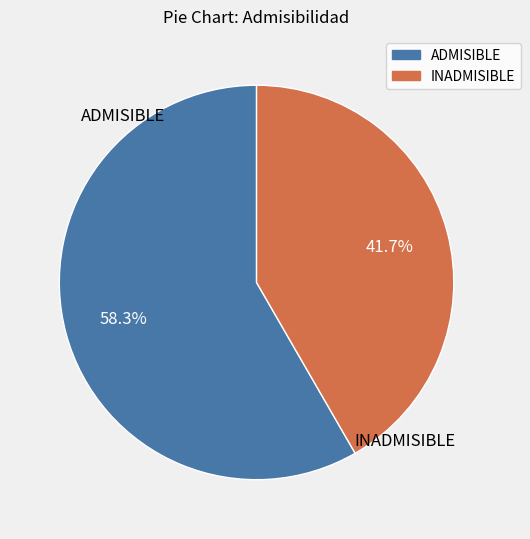

Does any single category account for the majority?

Yes